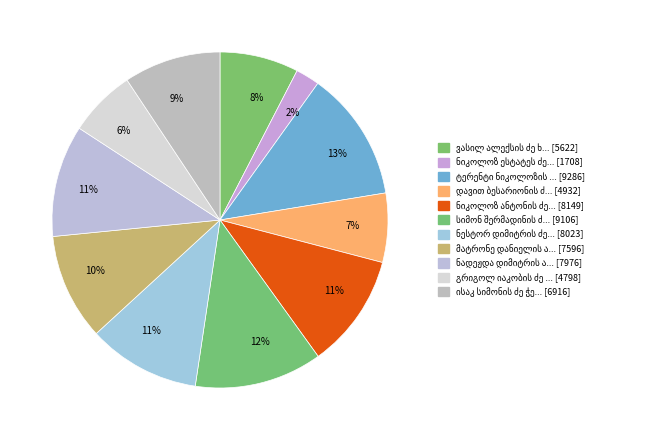

Count the number of slices in the pie.

11